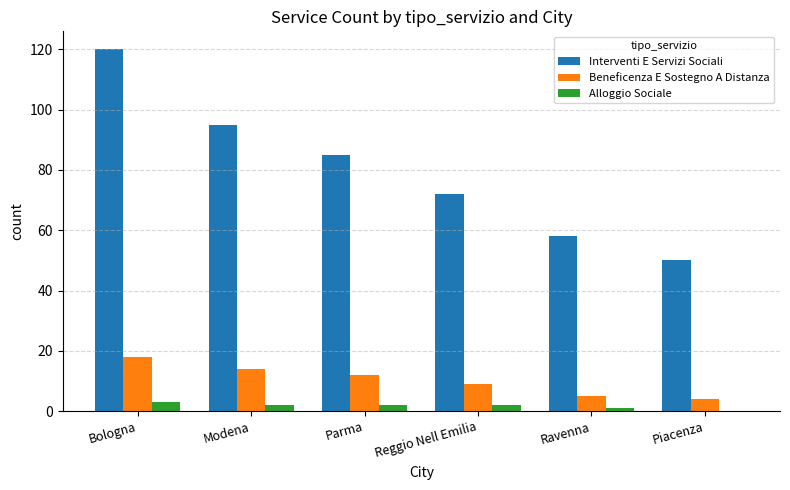

Does the chart contain stacked bars?

No